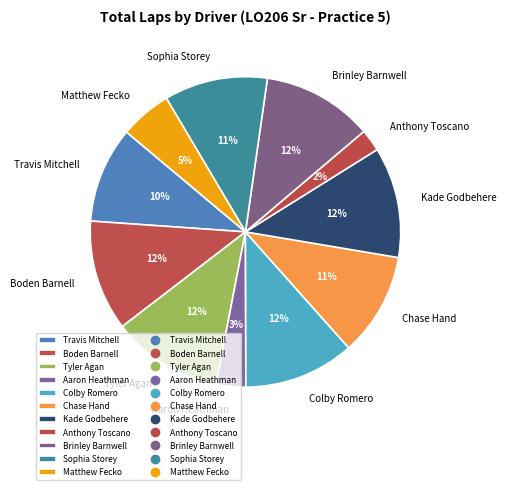

Which has a higher value, Colby Romero or Matthew Fecko?

Colby Romero